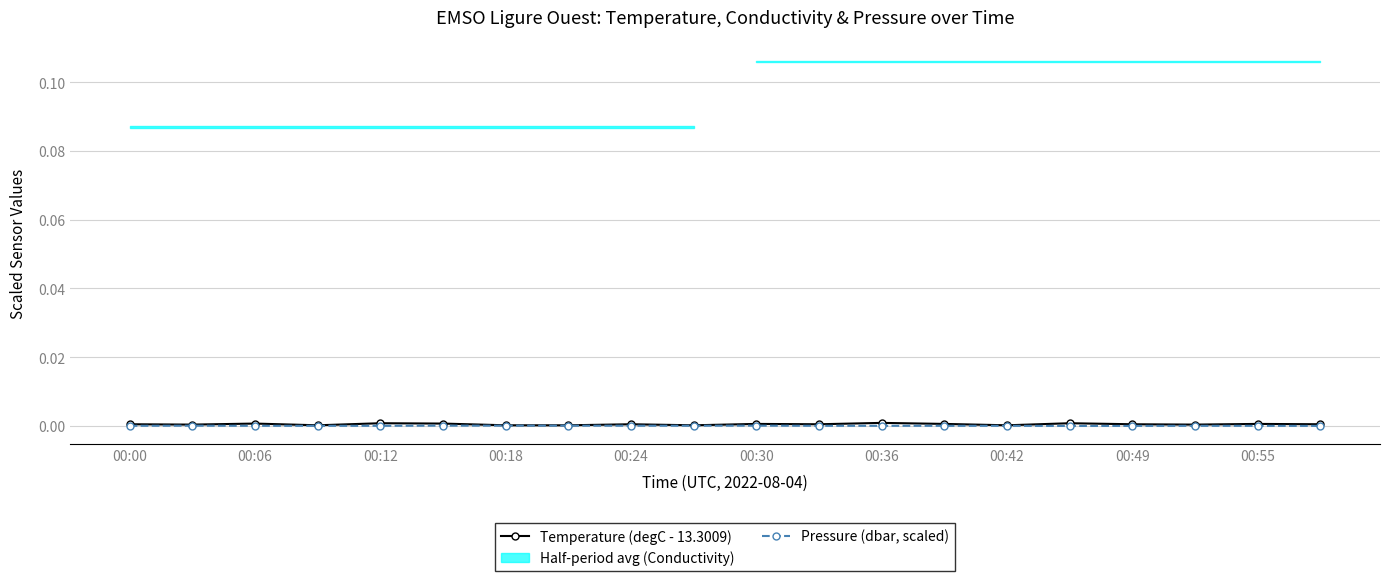

How many Temperature (degC - 13.3009) values are between 0 and 1?

20